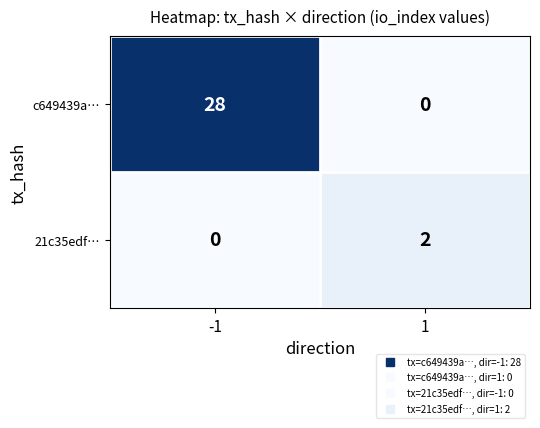

What is the spread (max minus min) of values at 1?

2